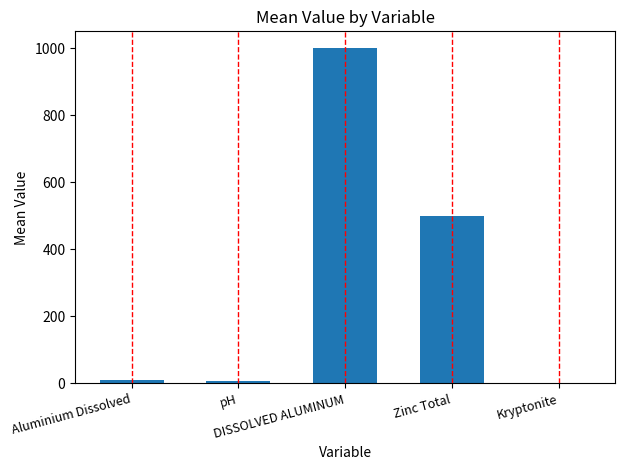

The chart shows a value of 897.4 at Zinc Total. True or false?

False